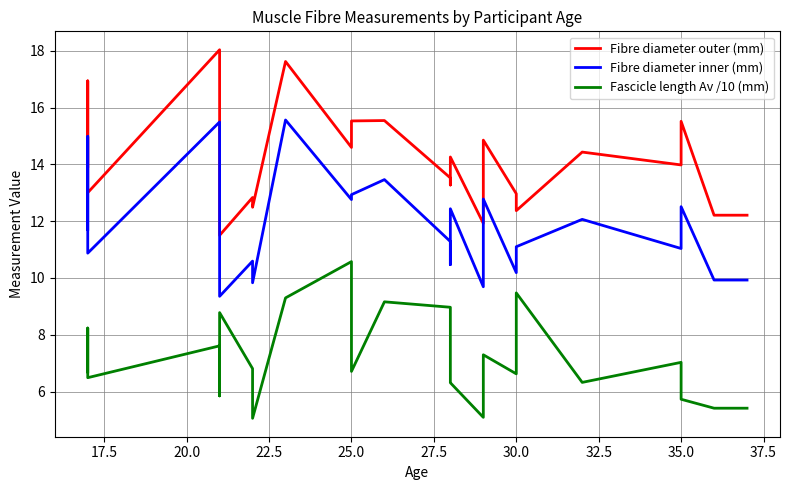

Reading left to right, list all the values displayed in this chart.

Fibre diameter outer (mm): 13.9	16.9	13.0	18.0	14.1	11.5	12.8	12.5	17.6	14.6	15.5	15.5	13.5	13.3	14.3	11.9	14.9	13.0	12.4	14.4	14.0	15.5	12.2	12.2
Fibre diameter inner (mm): 11.7	15.0	10.9	15.5	12.1	9.4	10.6	9.8	15.6	12.8	12.9	13.5	11.3	10.5	12.4	9.7	12.8	10.2	11.1	12.1	11.0	12.5	9.9	9.9
Fascicle length Av /10 (mm): 6.7	8.2	6.5	7.6	5.8	8.8	6.8	5.1	9.3	10.6	6.7	9.2	9.0	6.3	6.3	5.1	7.3	6.6	9.5	6.3	7.0	5.7	5.4	5.4